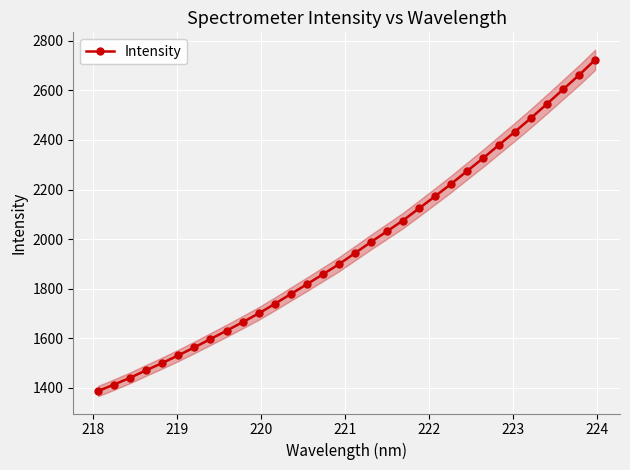

What is the lowest value of the Intensity series?

1386.9